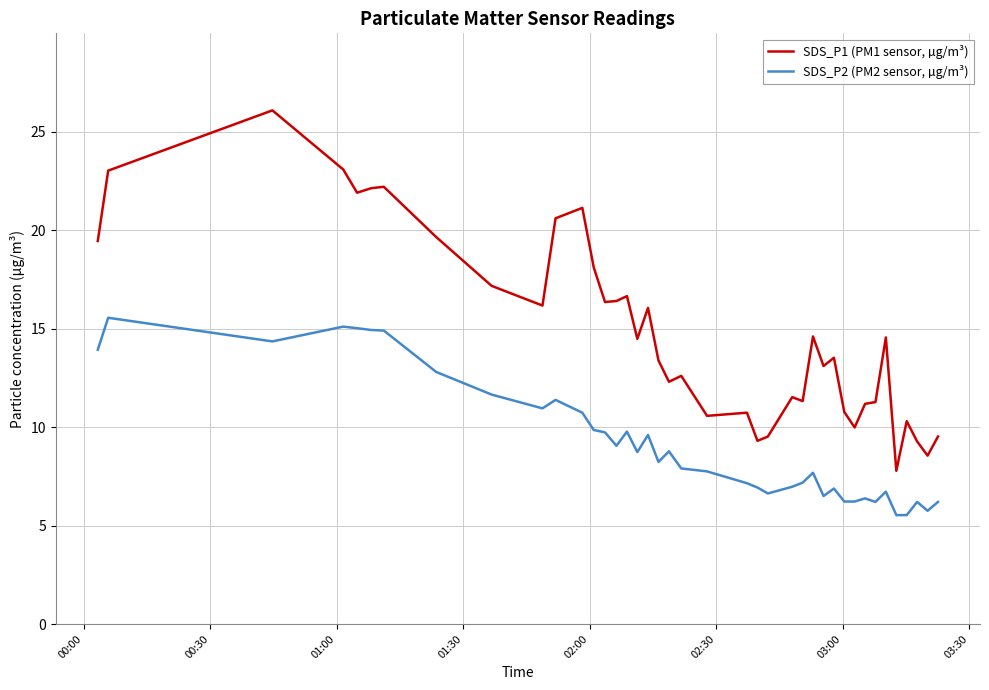

Which series has the largest total across all categories?

SDS_P1 (PM1 sensor, µg/m³)